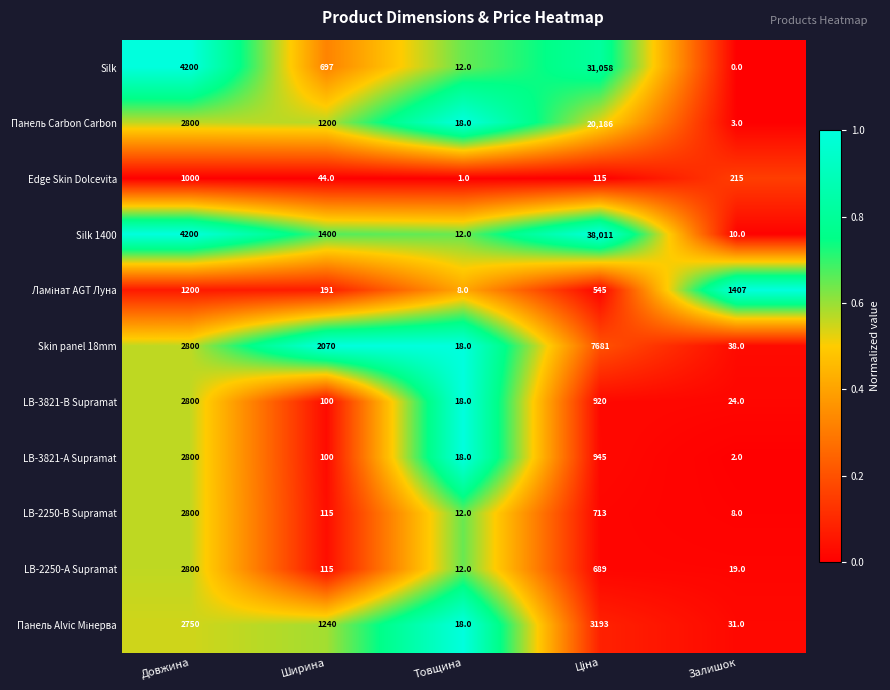

True or false: Edge Skin Dolcevita has a value of 1 at Товщина.

True